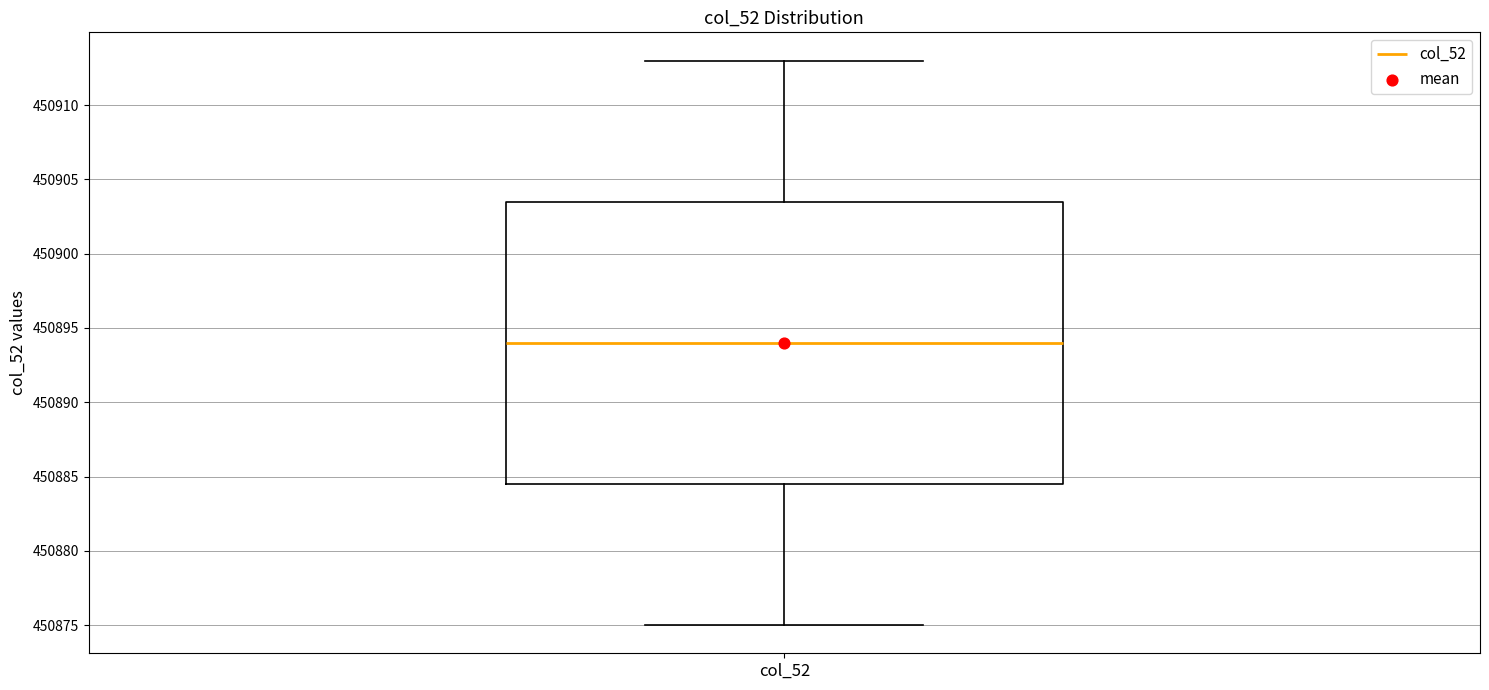

Transcribe this box plot: give where the median line is, the range the box spans, and where the two whiskers end, as read against the y-axis. The values are not printed on the chart, so give them approximately, as read against the axis.

median 450894.0, box 450884.5 to 450903.5, whiskers 450875.0 to 450913.0